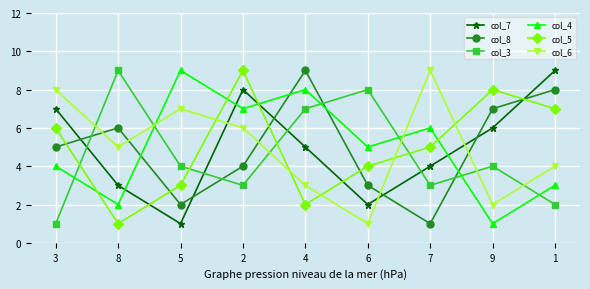

Is the value of col_6 at 5 greater than the value of col_5 at 7?

Yes